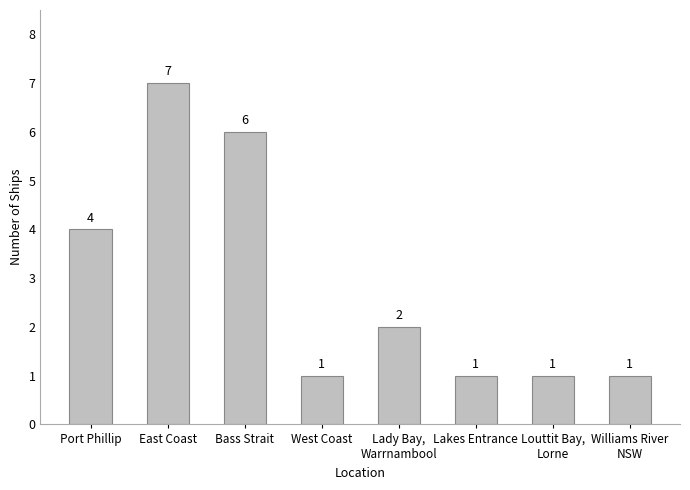

Read the value at Williams River
NSW.

1